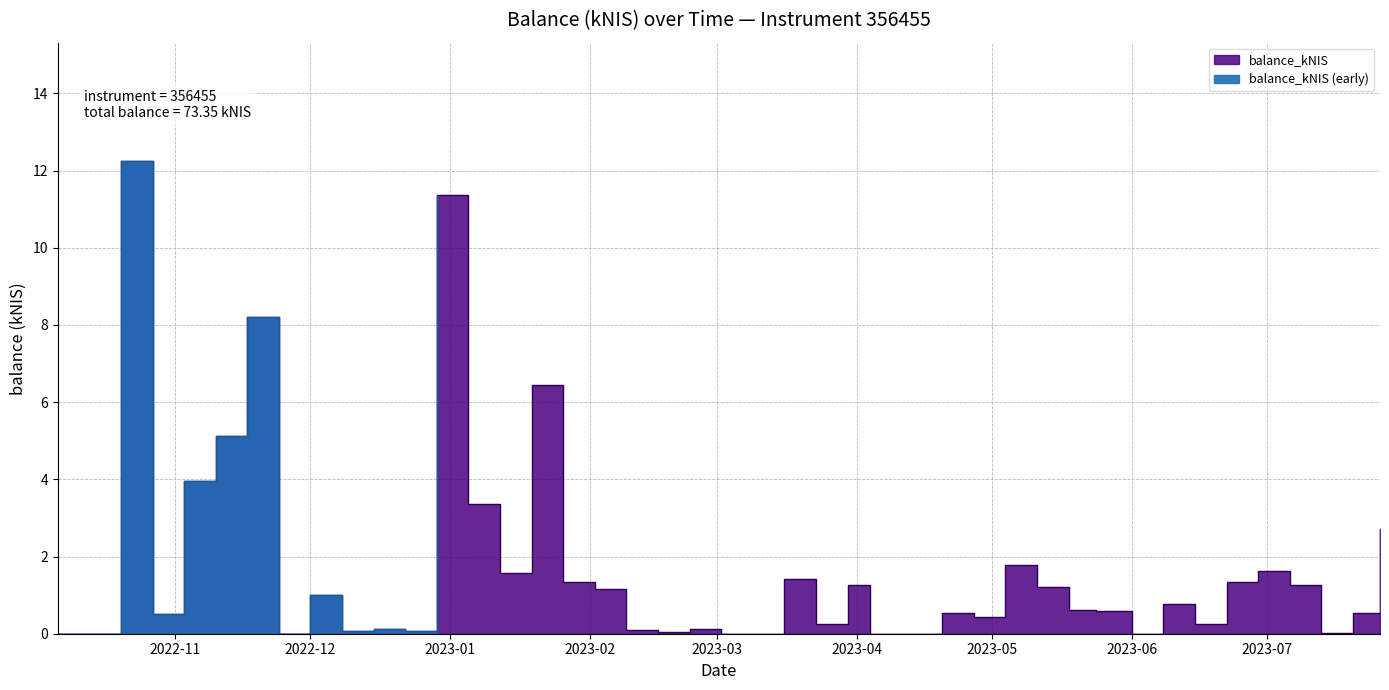

Which label corresponds to the largest value in the chart?

2022-10-20